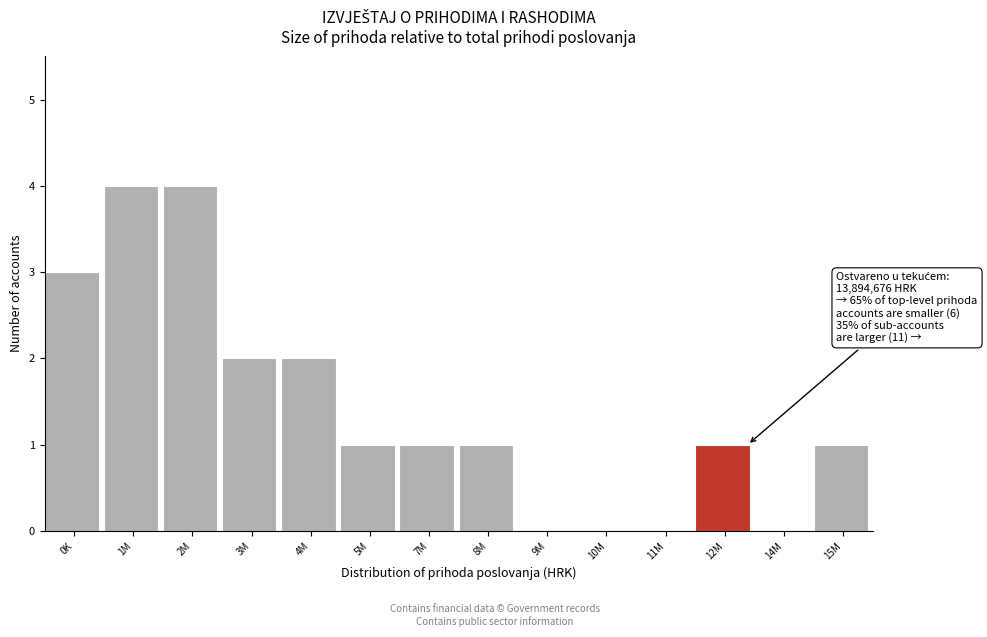

Reading right to left, extract all data points from this chart.

15M=1	14M=0	12M=1	11M=0	10M=0	9M=0	8M=1	7M=1	5M=1	4M=2	3M=2	2M=4	1M=4	0K=3